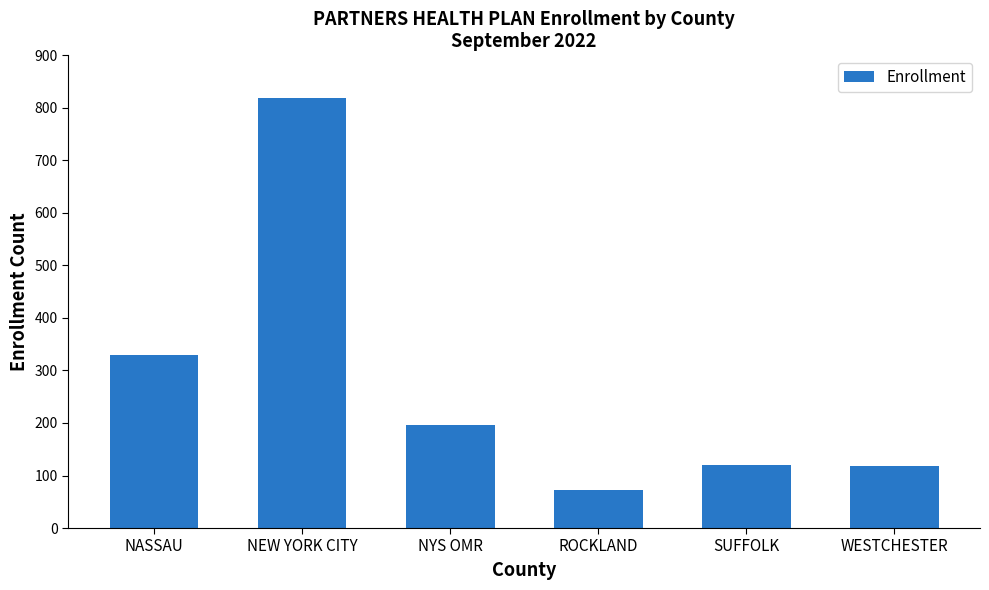

Read the value at NYS OMR.

197